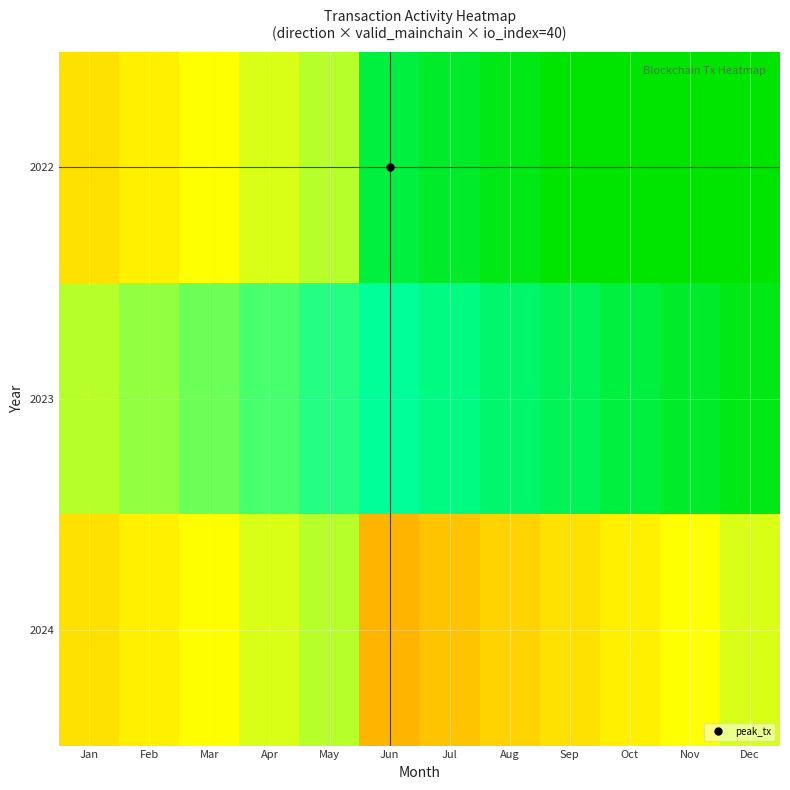

Count the number of categories in the chart.

12